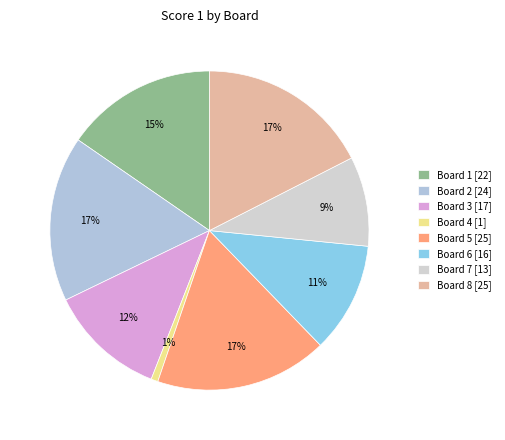

Approximately how many times larger is the value at Board 7 compared to Board 8?

0.5